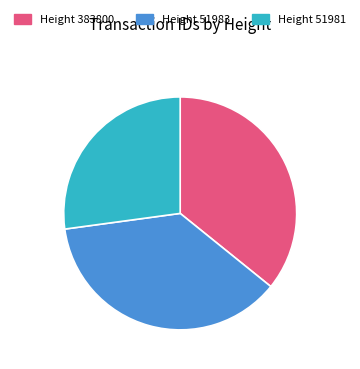

Count the number of slices in the pie.

3